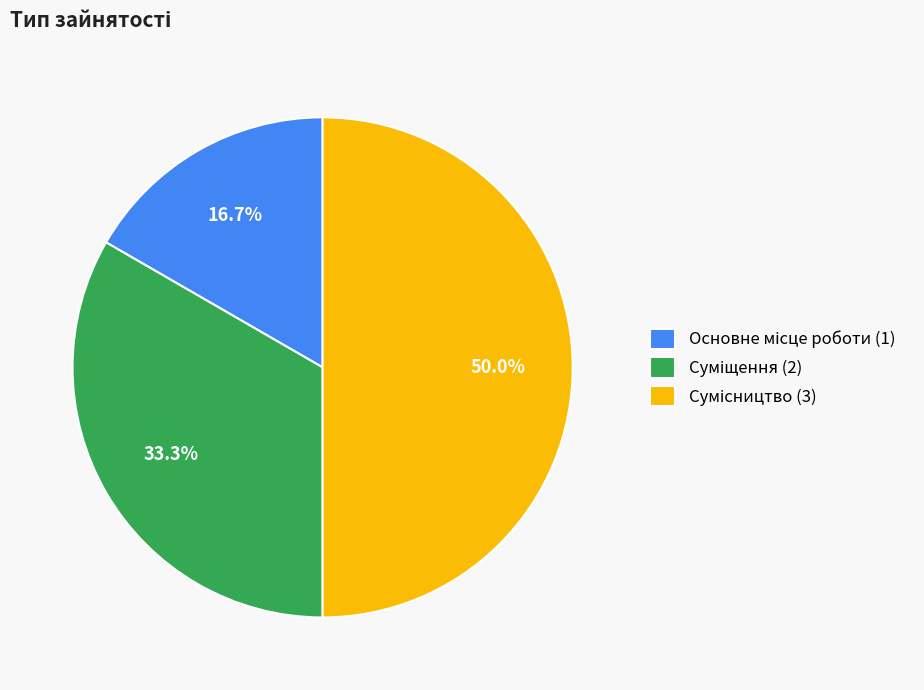

Which category has the smallest portion of the pie?

Основне місце роботи